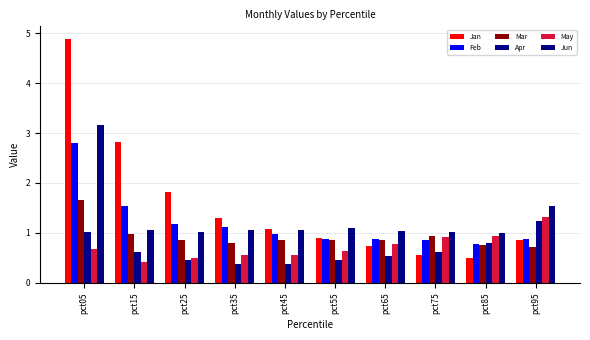

The Apr series shows 0.6 at pct15. True or false?

True